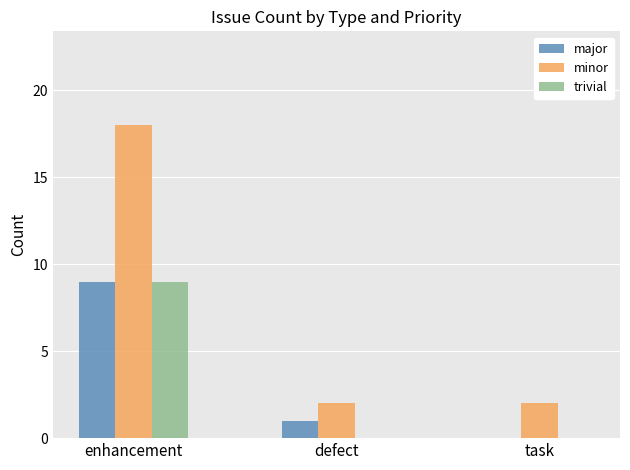

Between enhancement and defect, which series saw the biggest shift?

minor